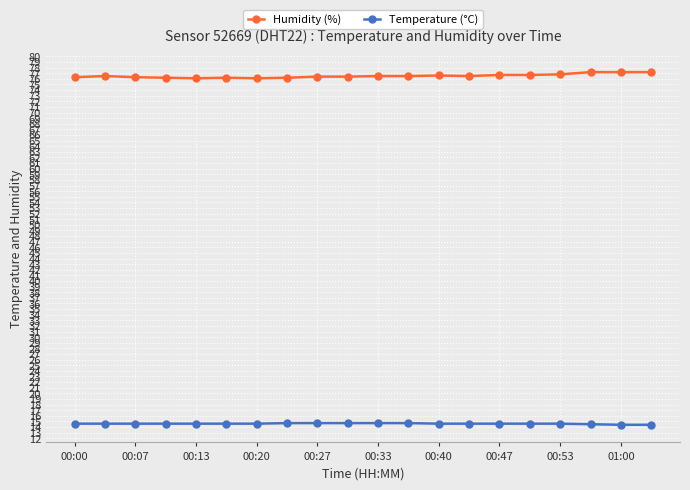

What is the sum of all Temperature (°C) values?

292.0